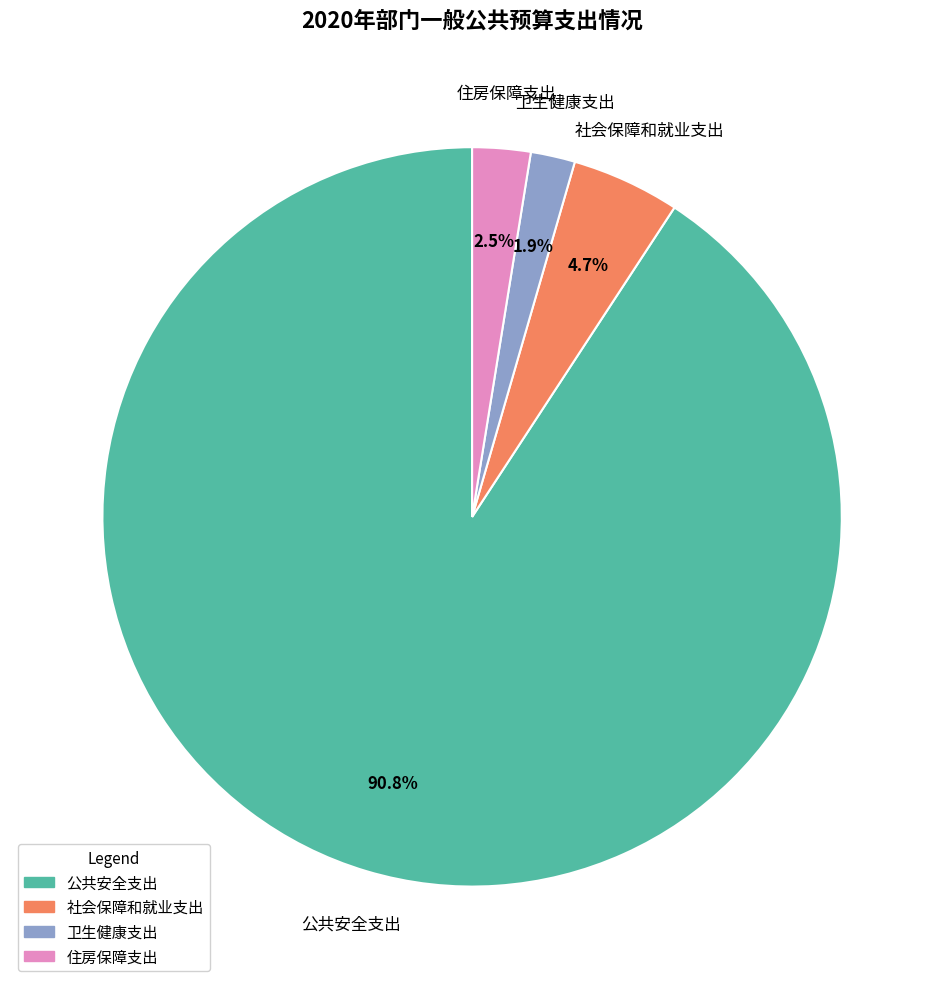

The 卫生健康支出 slice represents 2% of the pie. True or false?

True